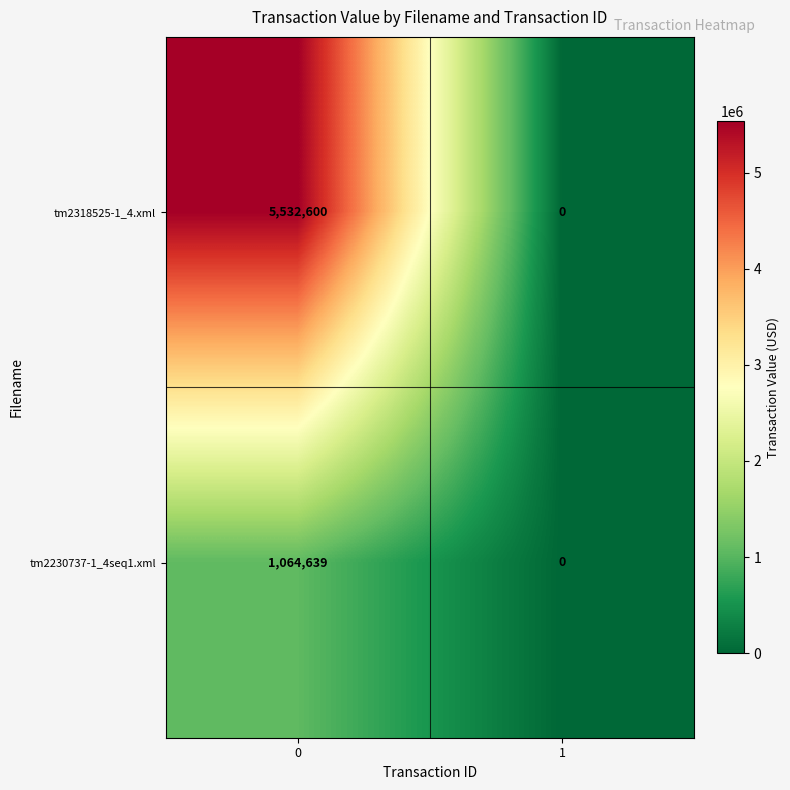

The value of tm2318525-1_4.xml at 1 is -2925777. True or false?

False